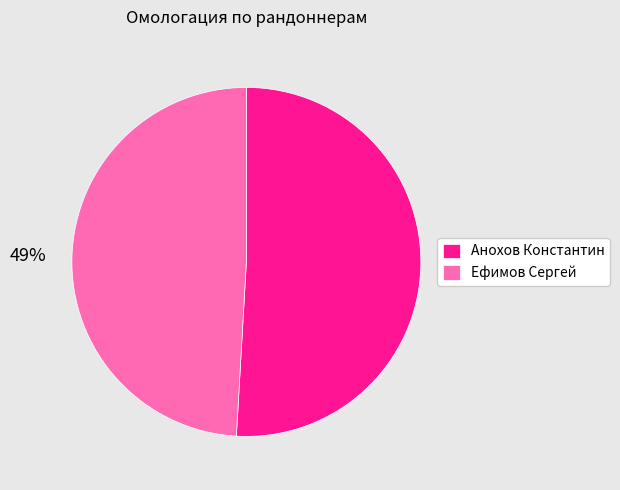

Is it true that Ефимов Сергей is 42% of the pie?

False